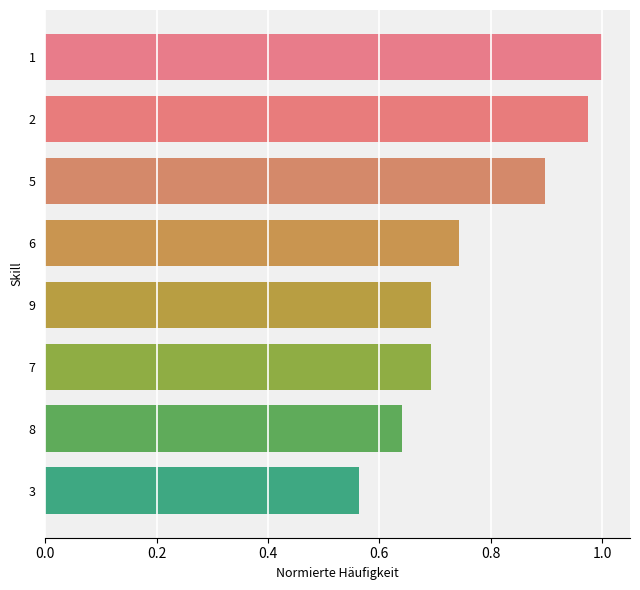

What position from the bottom is 8?

2